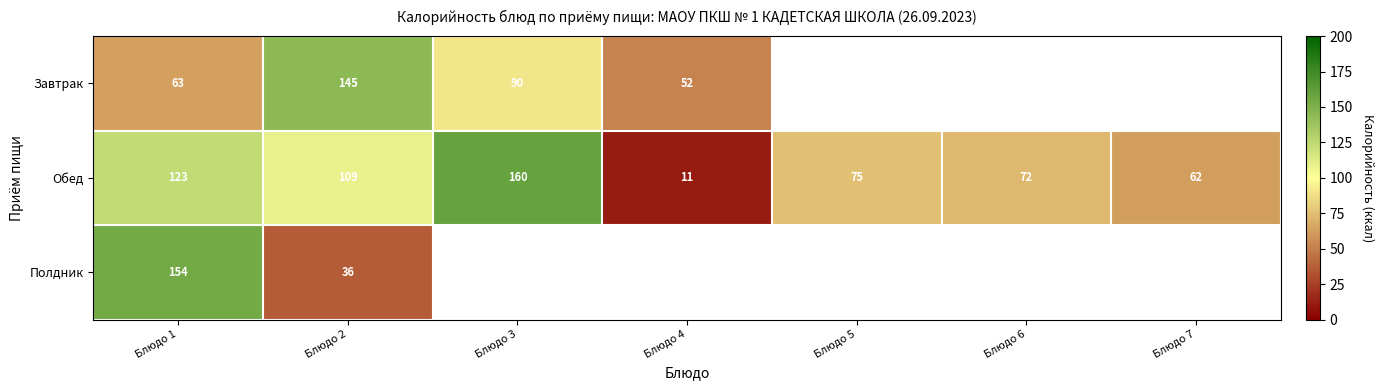

At how many categories does at least one series exceed 139?

3